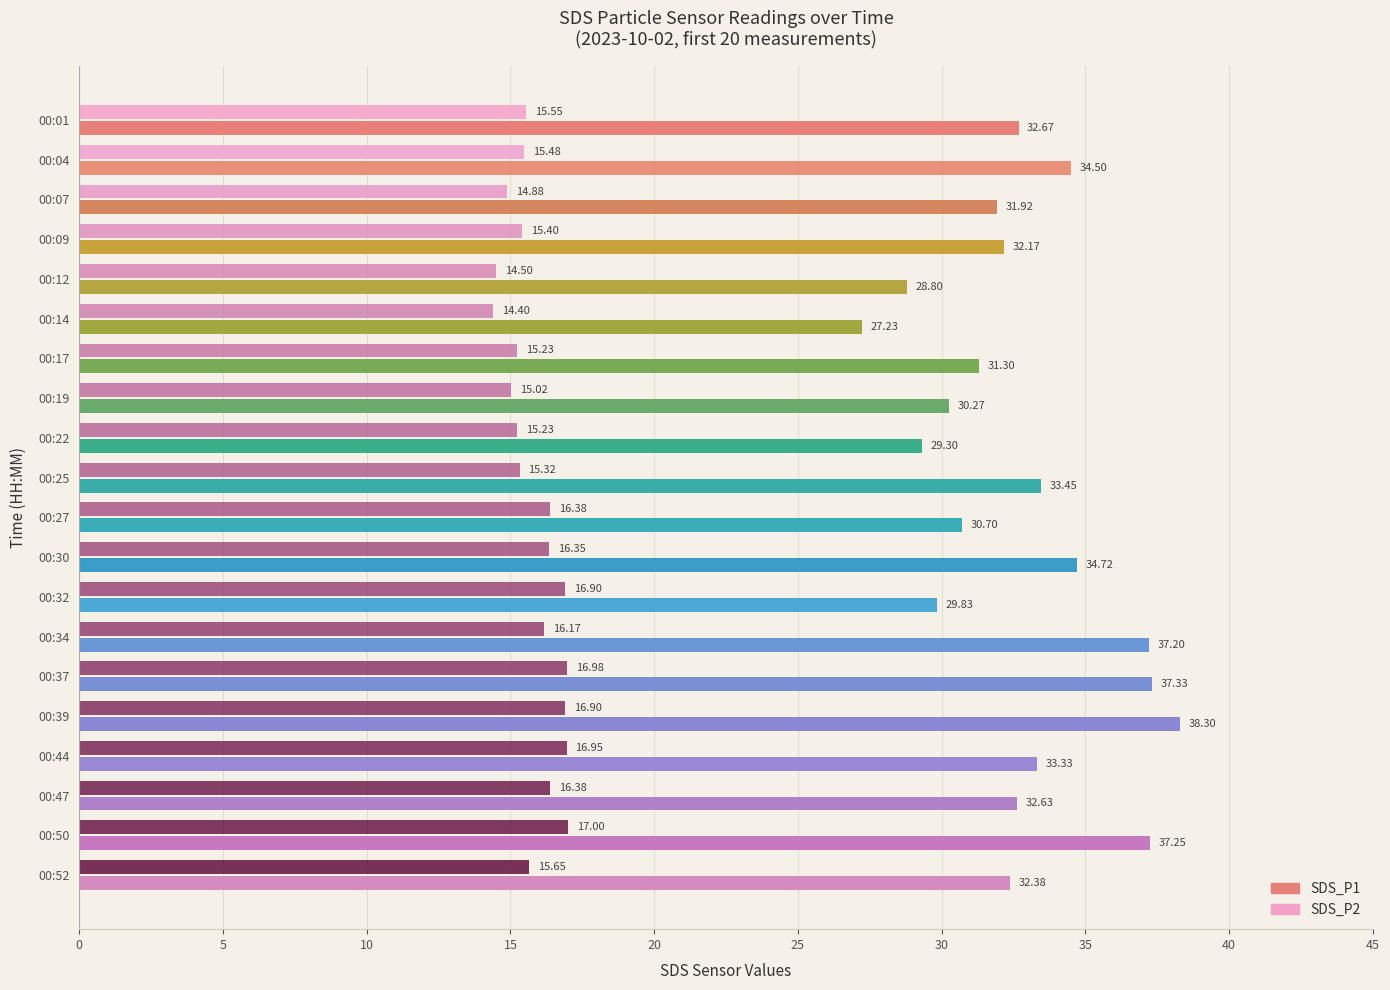

Between 00:30 and 00:34, which series saw the biggest shift?

SDS_P1